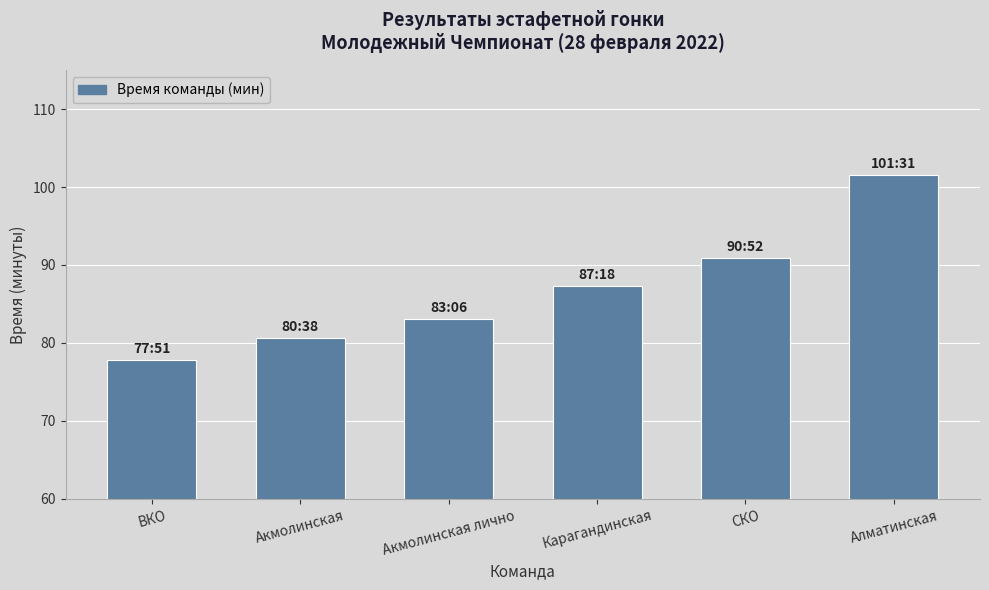

Is it true that the value at Акмолинская лично is 83.1?

True